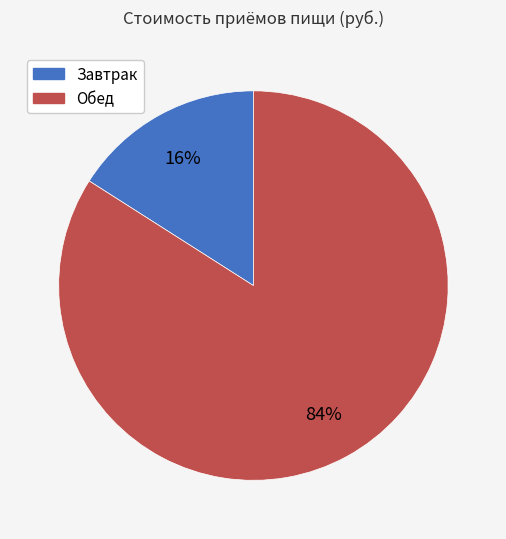

The Завтрак slice represents 16% of the pie. True or false?

True